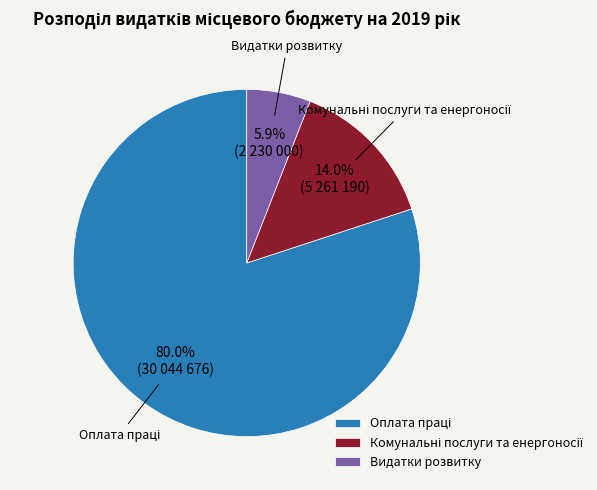

Does Видатки розвитку account for over 50% of the chart?

No